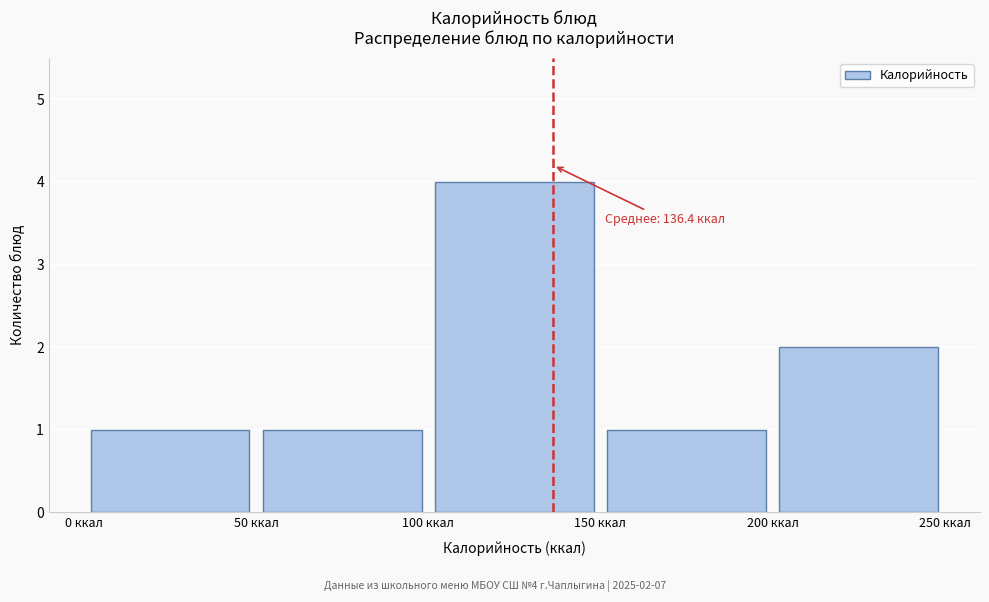

Which range on the x-axis has the tallest bar?

100 to 150